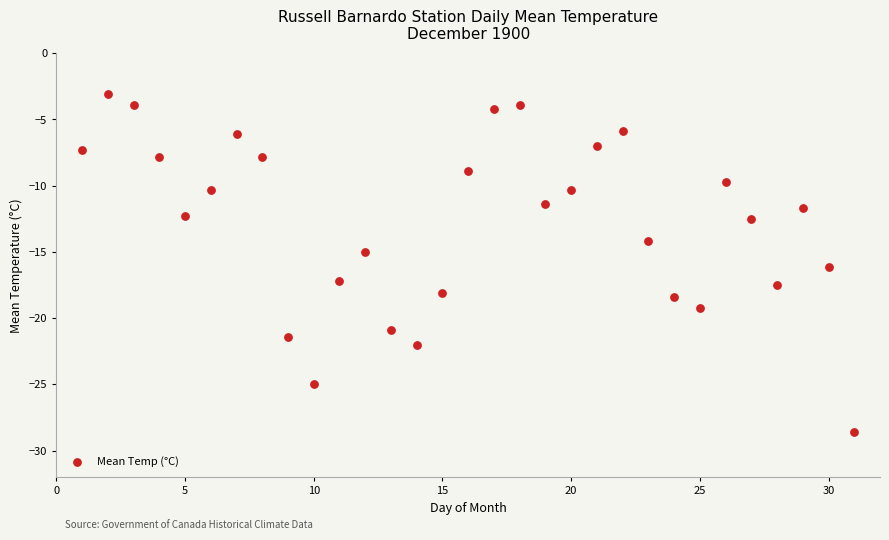

What is the range of X values (max minus min)?

30.0